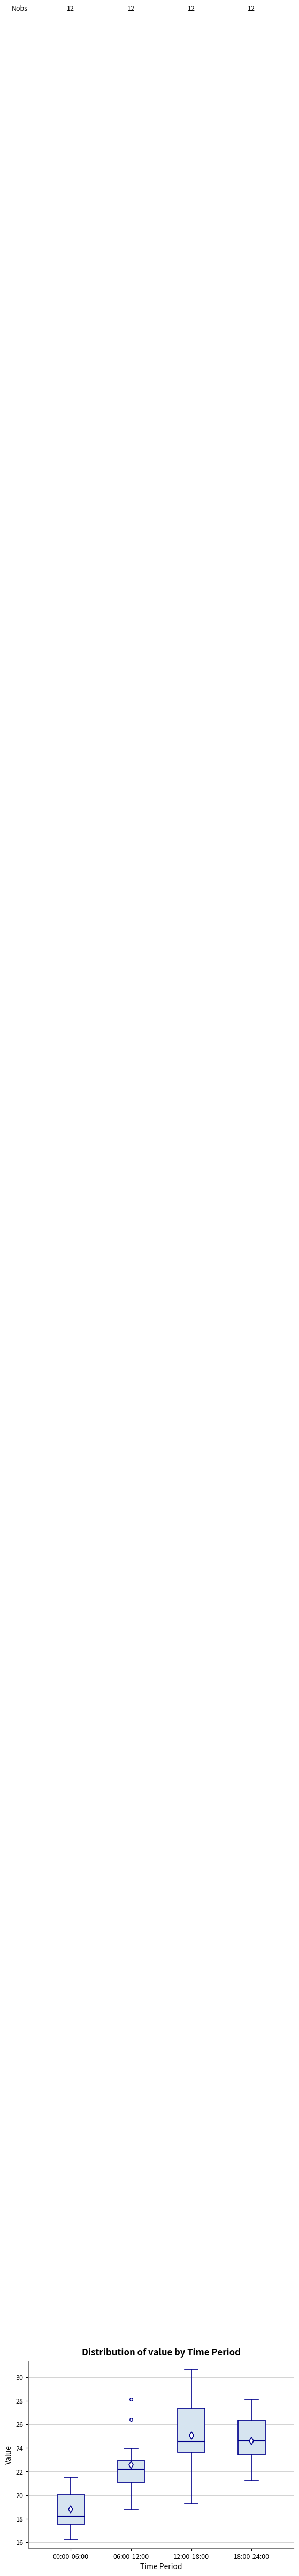

Reading left to right, transcribe this box plot: for each box, give where its median line is, the range the box spans, and where its two whiskers end, as read against the y-axis. The values are not printed on the chart, so give them approximately, as read against the axis.

00:00-06:00: median 18.2, box 17.6 to 20.0, whiskers 16.2 to 21.6
06:00-12:00: median 22.2, box 21.0 to 23.0, whiskers 18.8 to 24.0
12:00-18:00: median 24.6, box 23.6 to 27.4, whiskers 19.2 to 30.6
18:00-24:00: median 24.6, box 23.4 to 26.4, whiskers 21.2 to 28.2